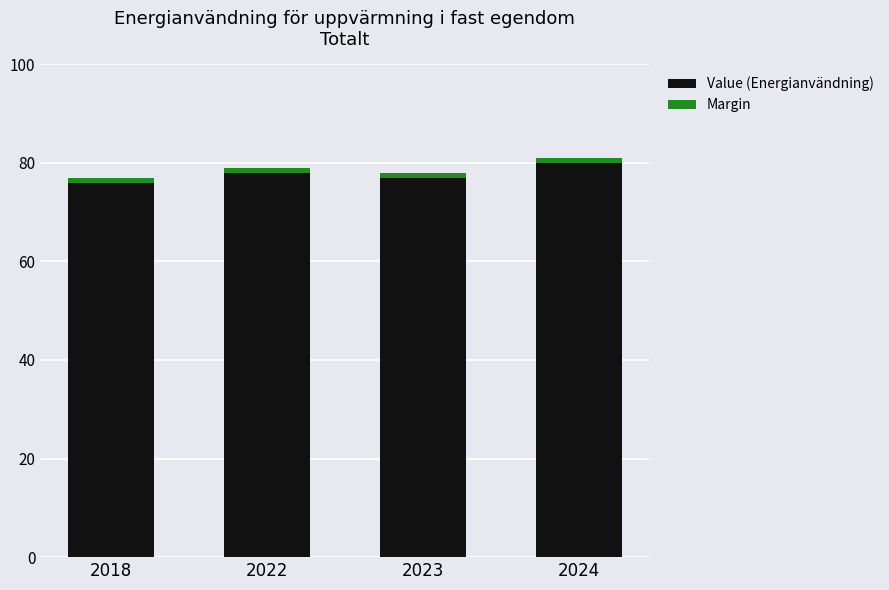

Count the number of data series in this chart.

2